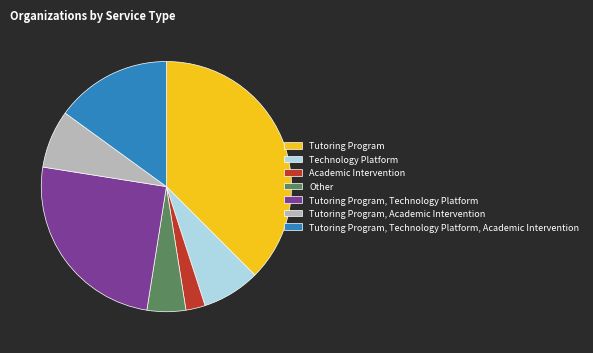

Which slice is the largest?

Tutoring Program